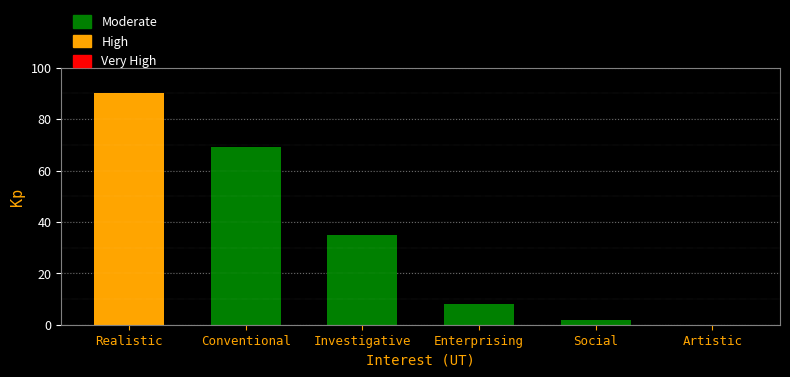

True or false: the data shows 0 at Artistic.

True